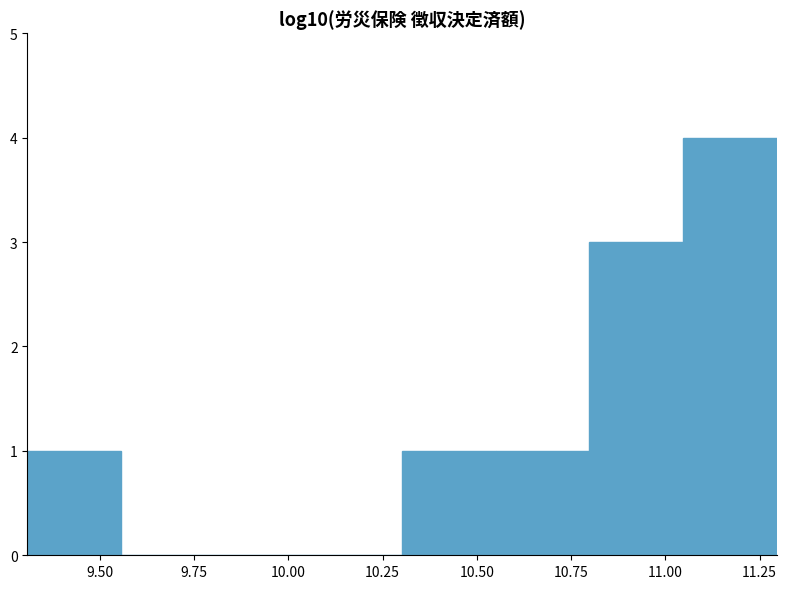

Over which range of the x-axis is the bar tallest?

11.05 to 11.30